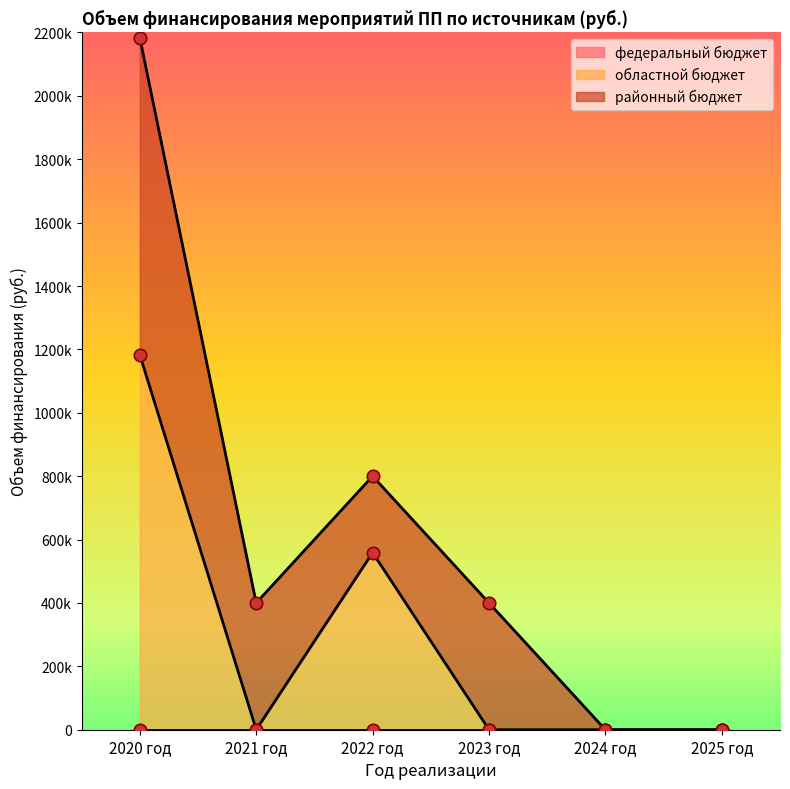

What are all the series names shown in the legend?

федеральный бюджет, областной бюджет, районный бюджет